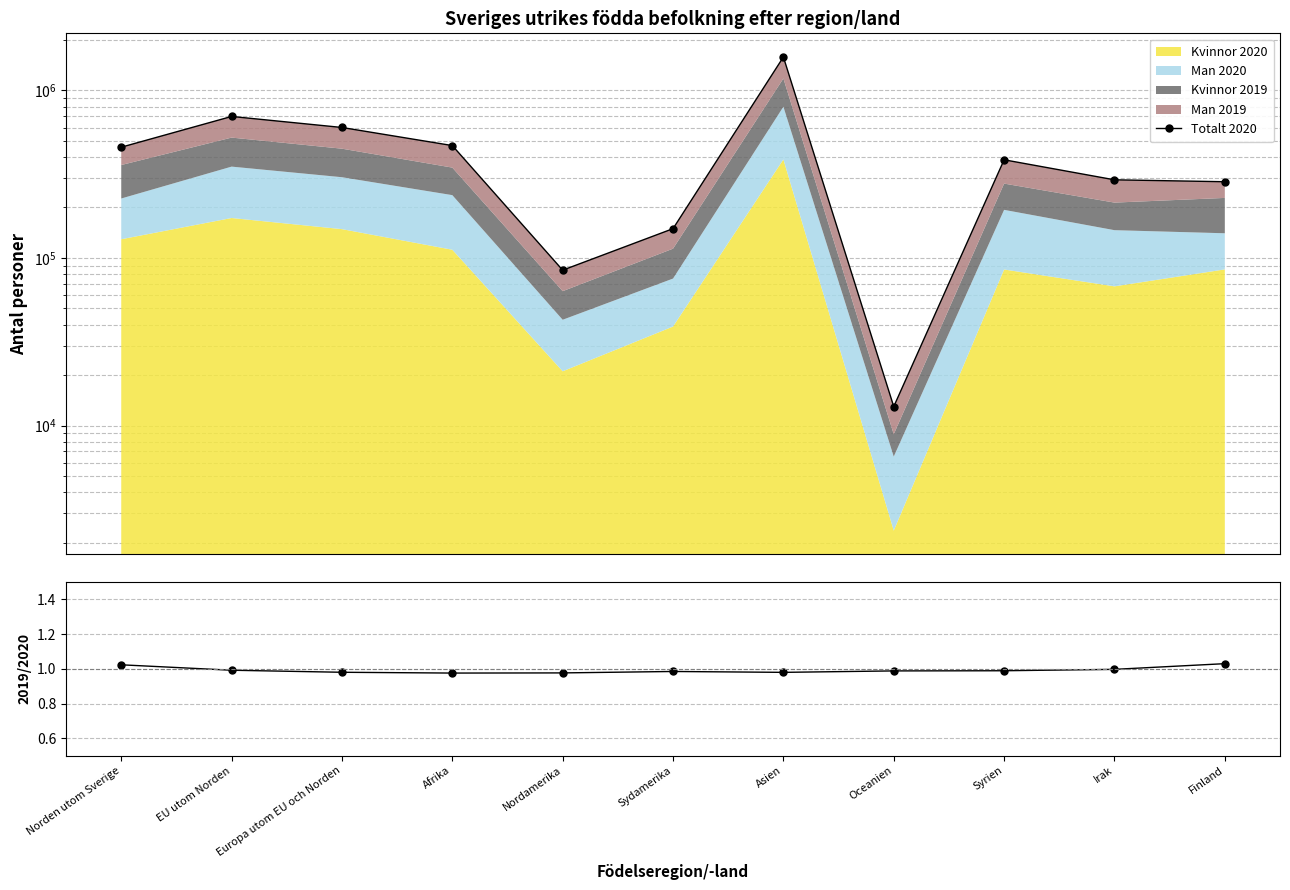

What is the smallest value displayed?

1.0